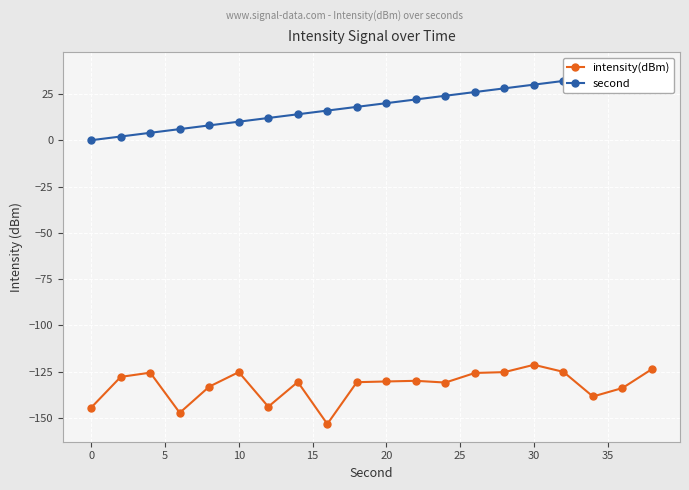

Reading left to right, extract all data points from this chart.

intensity(dBm): -144.3	-127.8	-125.5	-147.1	-133.0	-125.2	-143.9	-130.5	-153.2	-130.6	-130.2	-129.9	-130.8	-125.6	-125.2	-121.2	-125.1	-138.3	-133.8	-123.5
second: 0.0	2.0	4.0	6.0	8.0	10.0	12.0	14.0	16.0	18.0	20.0	22.0	24.0	26.0	28.0	30.0	32.0	34.0	36.0	38.0